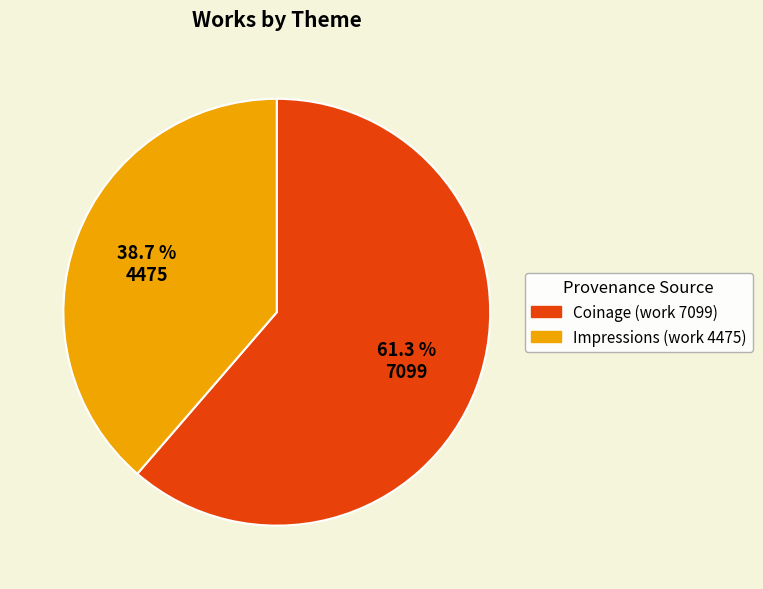

What is the ratio of the value at Coinage (work 7099) to the value at Impressions (work 4475)?

1.6